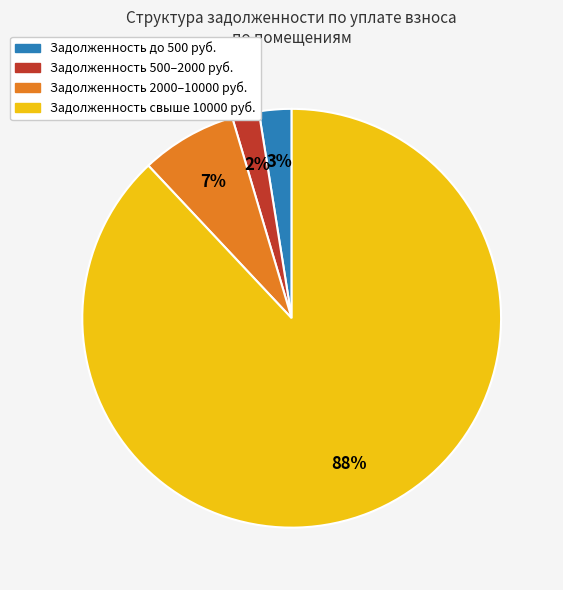

How many slices are in this pie chart?

4